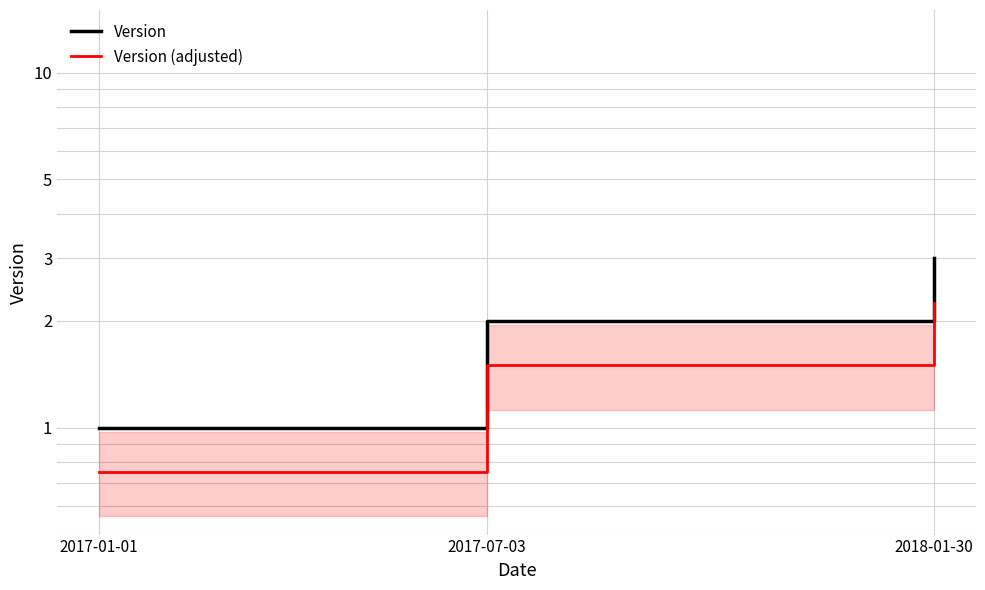

What is the sum of all Version values?

6.0